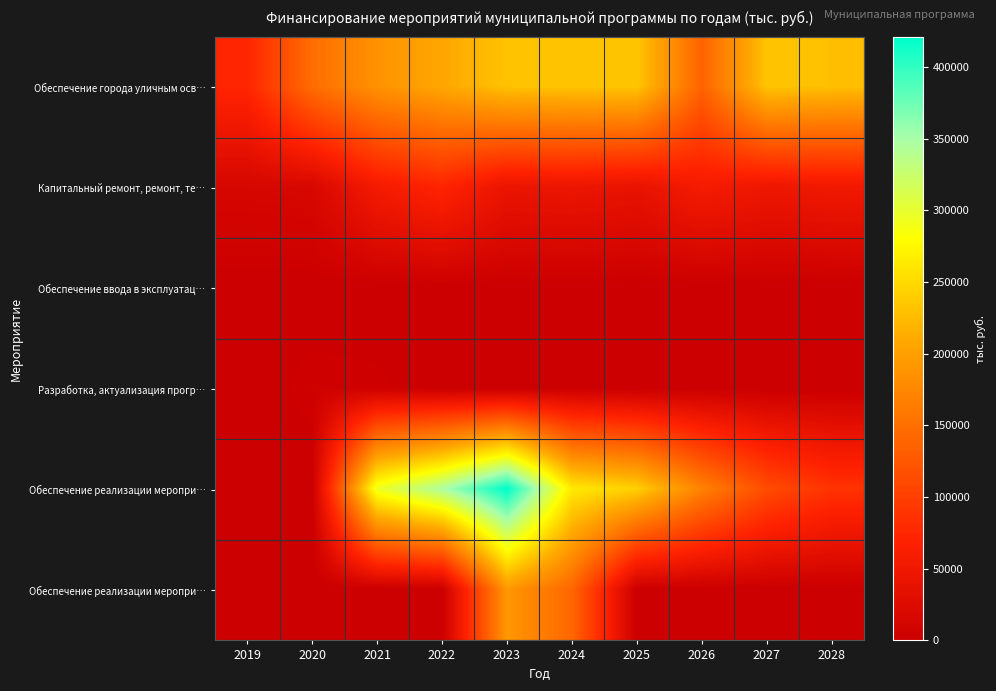

What is the difference between the highest and lowest values at 2022?

346018.8